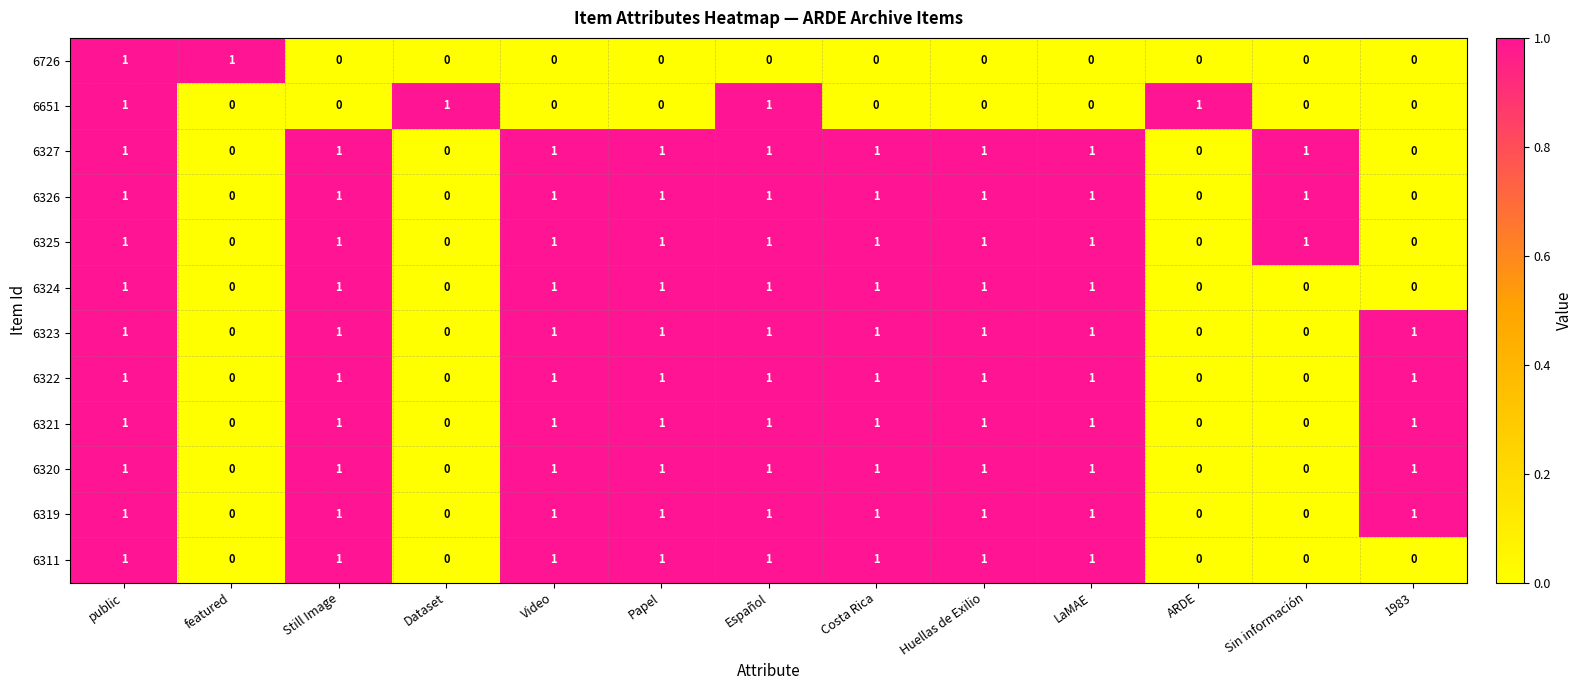

Count the 6651 values in the range 0 to 1.

13